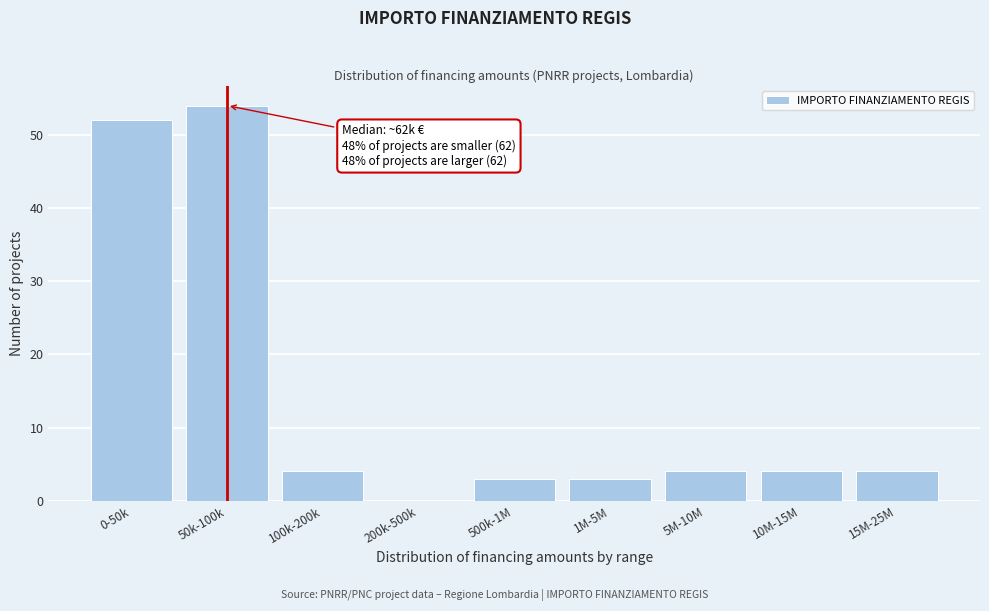

Reading right to left, transcribe all the data shown in this chart.

15M-25M=4	10M-15M=4	5M-10M=4	1M-5M=3	500k-1M=3	200k-500k=0	100k-200k=4	50k-100k=54	0-50k=52